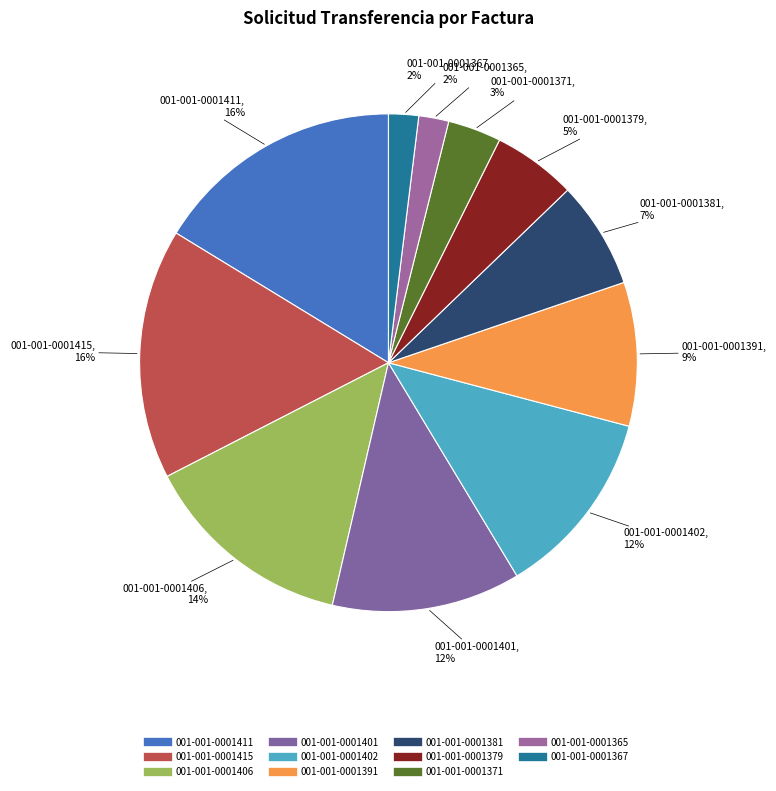

Do 001-001-0001406 and 001-001-0001365 together represent more than half of the pie?

No